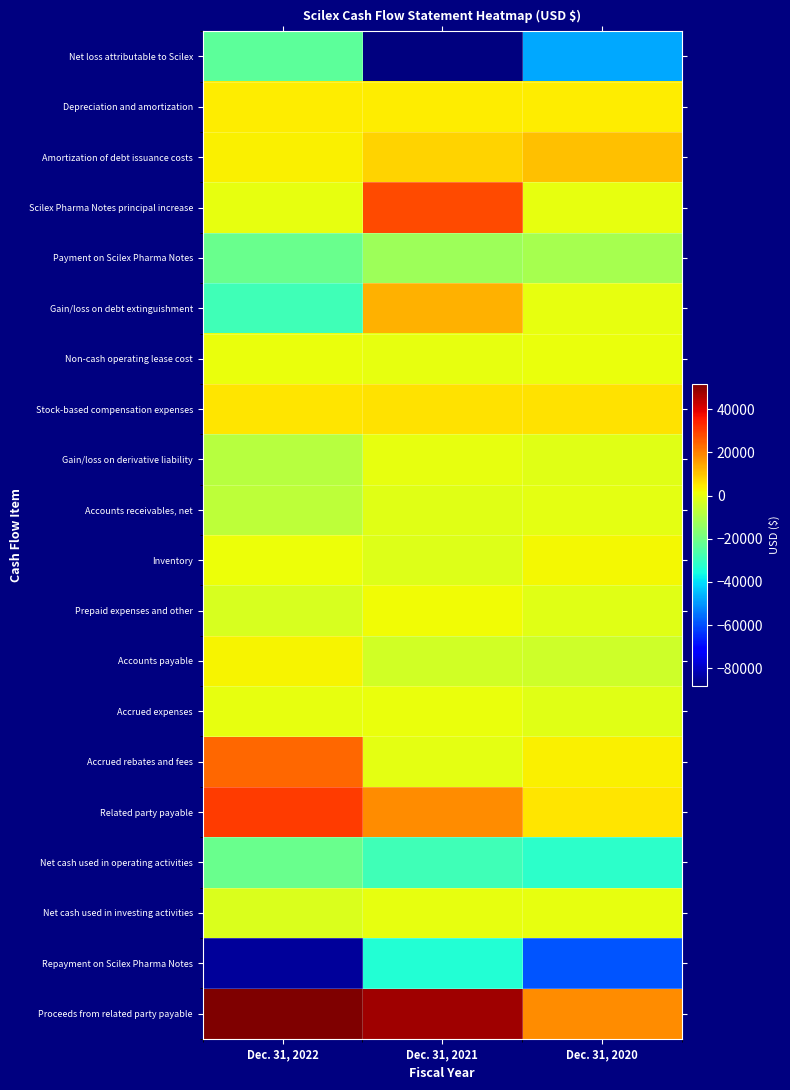

What is the total value across all series at Dec. 31, 2021?

-42764